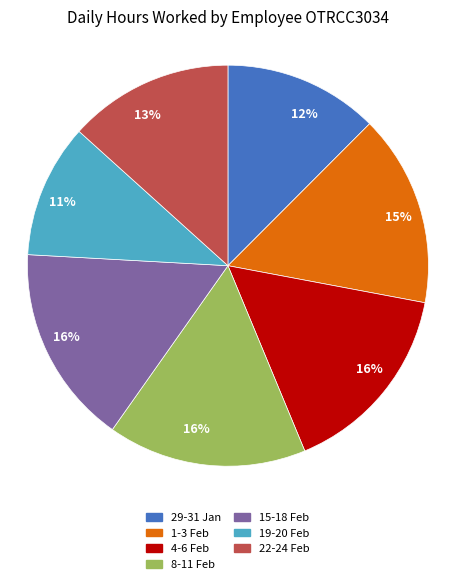

Is there any slice that represents more than half of the pie?

No